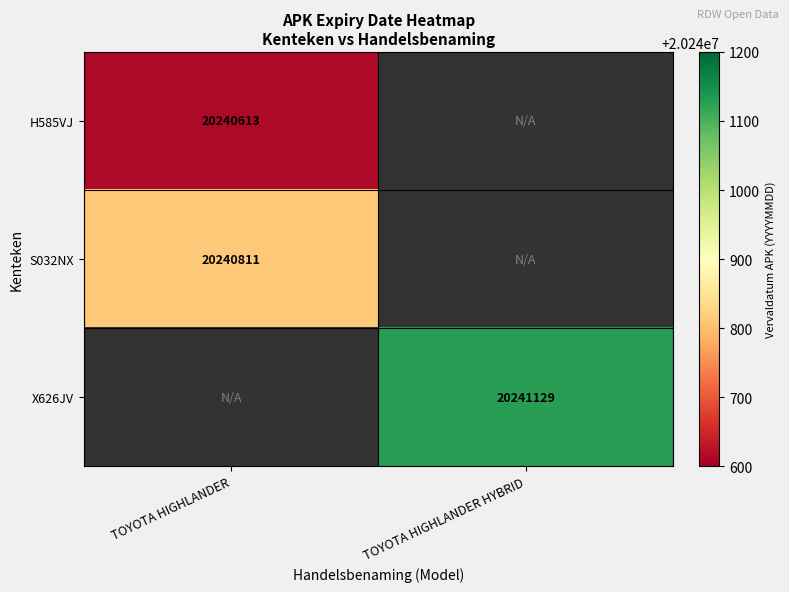

Is it true that X626JV equals 20241129 at TOYOTA HIGHLANDER HYBRID?

True